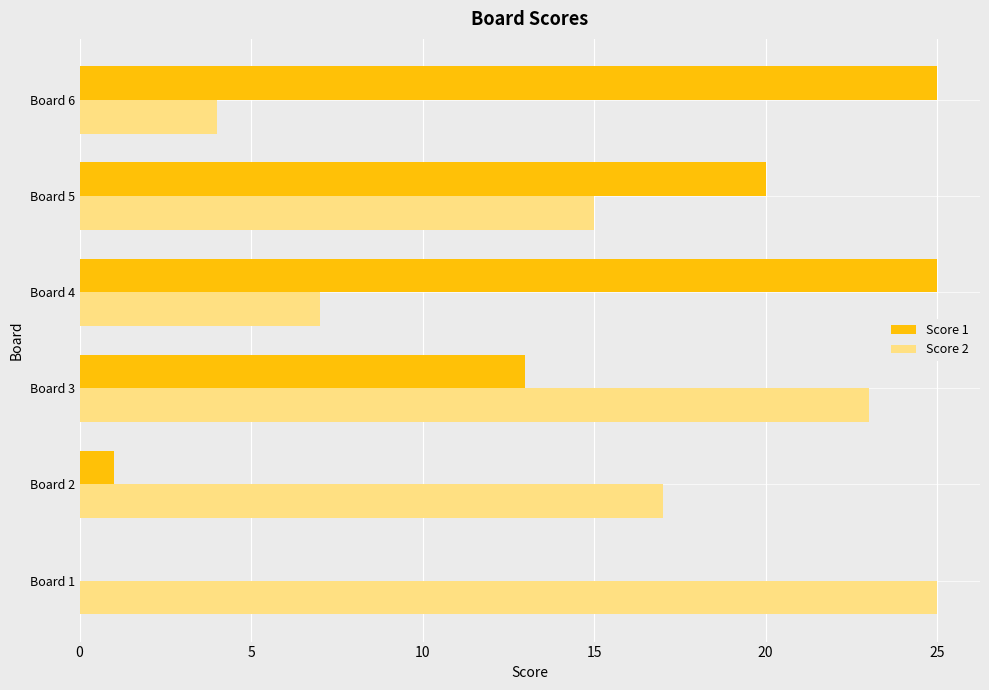

The Score 2 series shows 12 at Board 3. True or false?

False